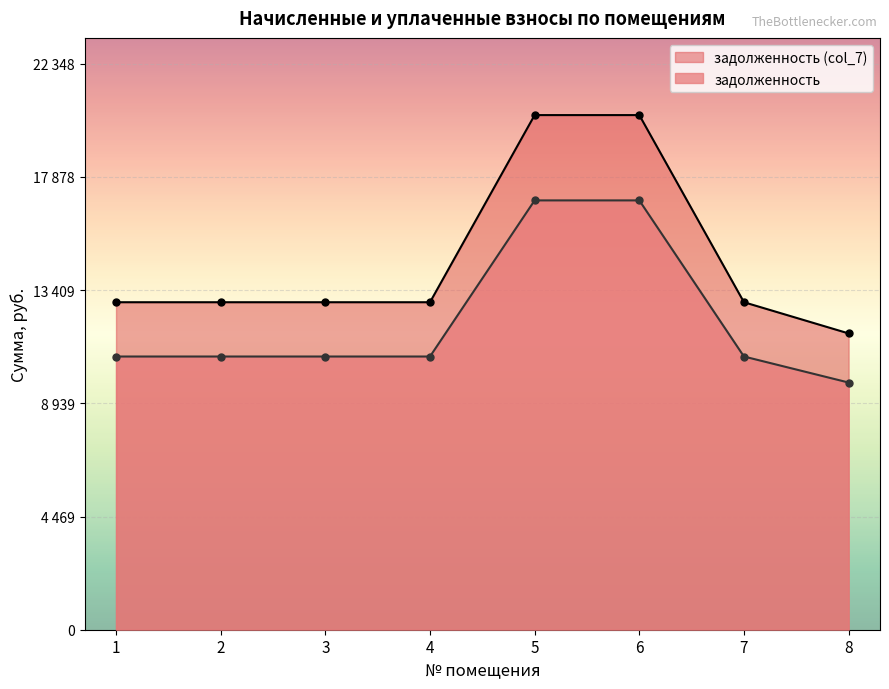

Rank the series by their maximum value, from lowest to highest.

задолженность, задолженность (col_7)